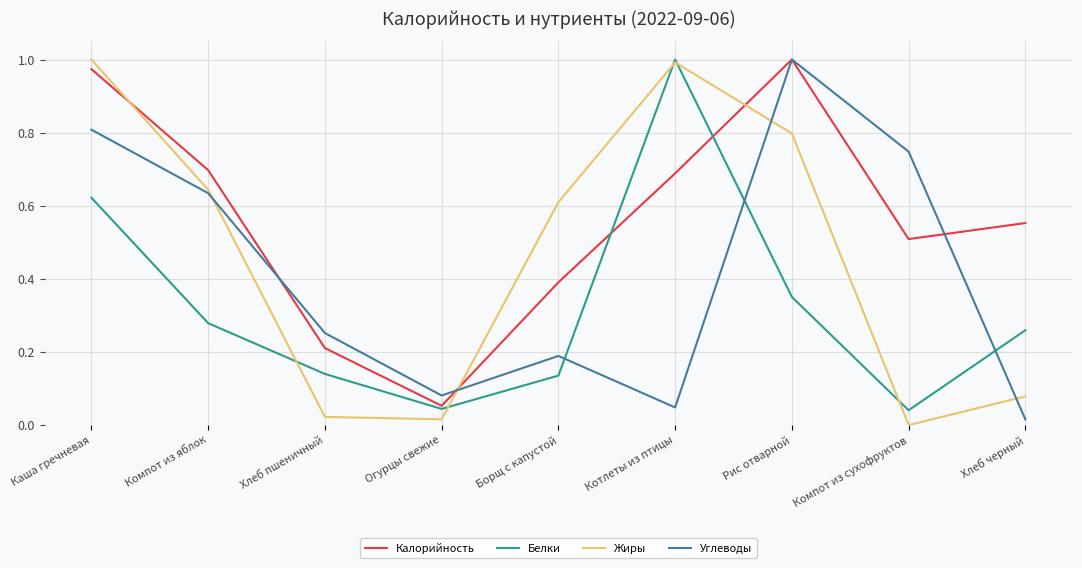

Between which two adjacent categories do Белки and Углеводы first intersect?

Борщ с капустой and Котлеты из птицы